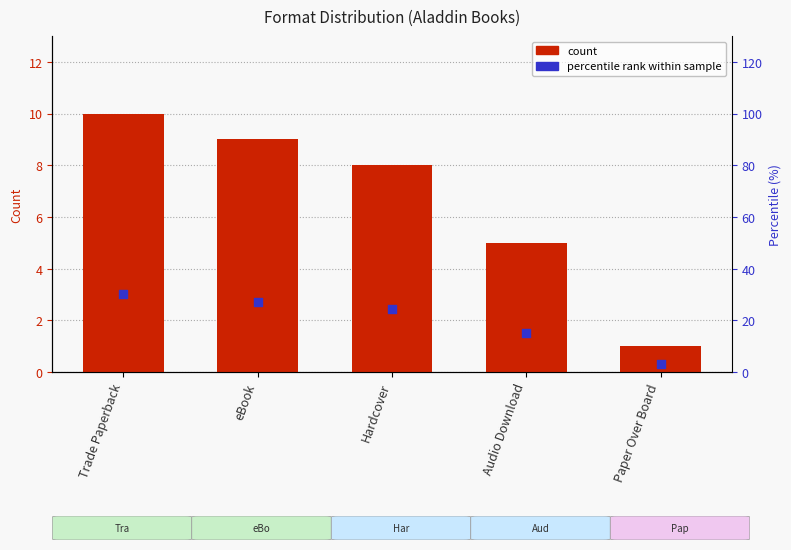

Which series contains the highest Y value?

percentile rank within sample